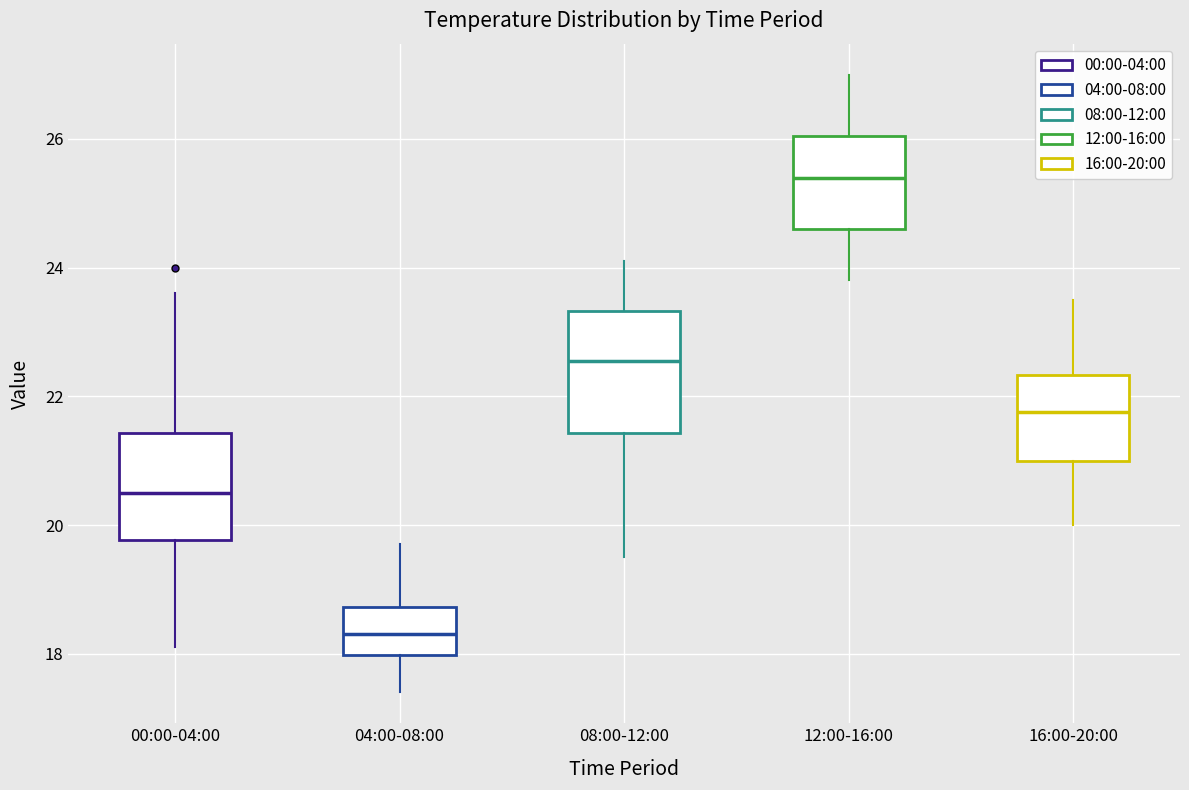

Reading left to right, read every box against the y-axis: the position of its median line, the range the box covers, and the ends of its whiskers. The values are not printed on the chart, so give them approximately, as read against the axis.

00:00-04:00: median 20.6, box 19.8 to 21.4, whiskers 18.2 to 23.6
04:00-08:00: median 18.4, box 18.0 to 18.8, whiskers 17.4 to 19.8
08:00-12:00: median 22.6, box 21.4 to 23.4, whiskers 19.6 to 24.2
12:00-16:00: median 25.4, box 24.6 to 26.0, whiskers 23.8 to 27.0
16:00-20:00: median 21.8, box 21.0 to 22.4, whiskers 20.0 to 23.6